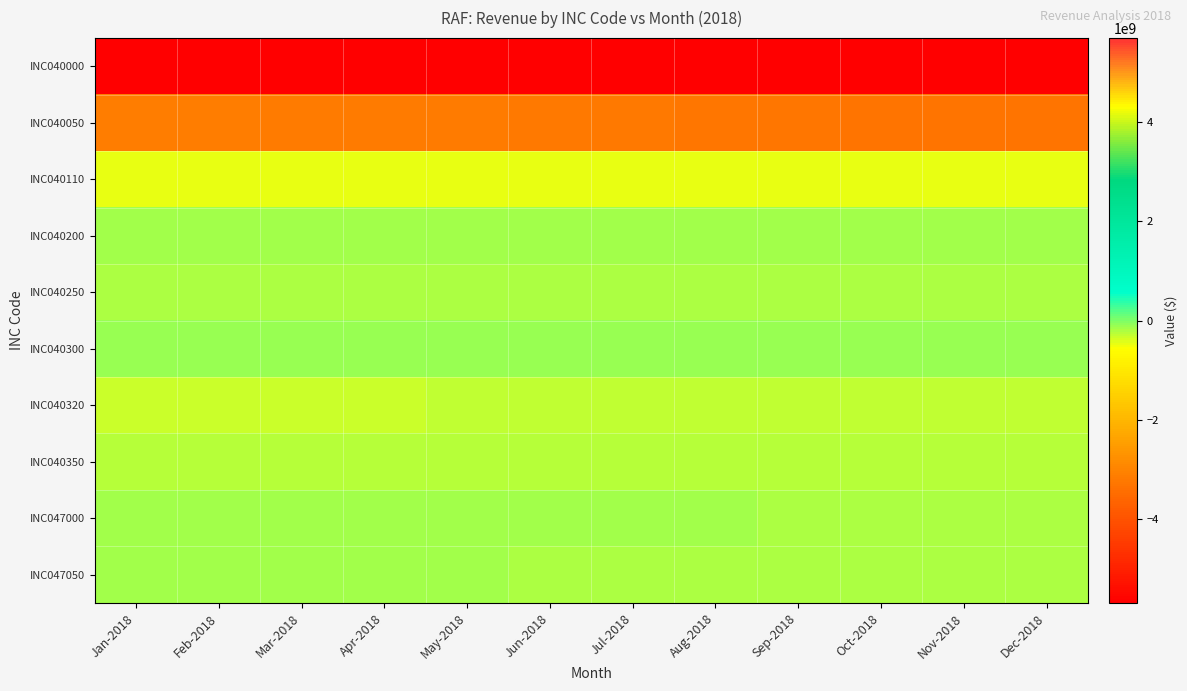

How many series are shown in this chart?

10